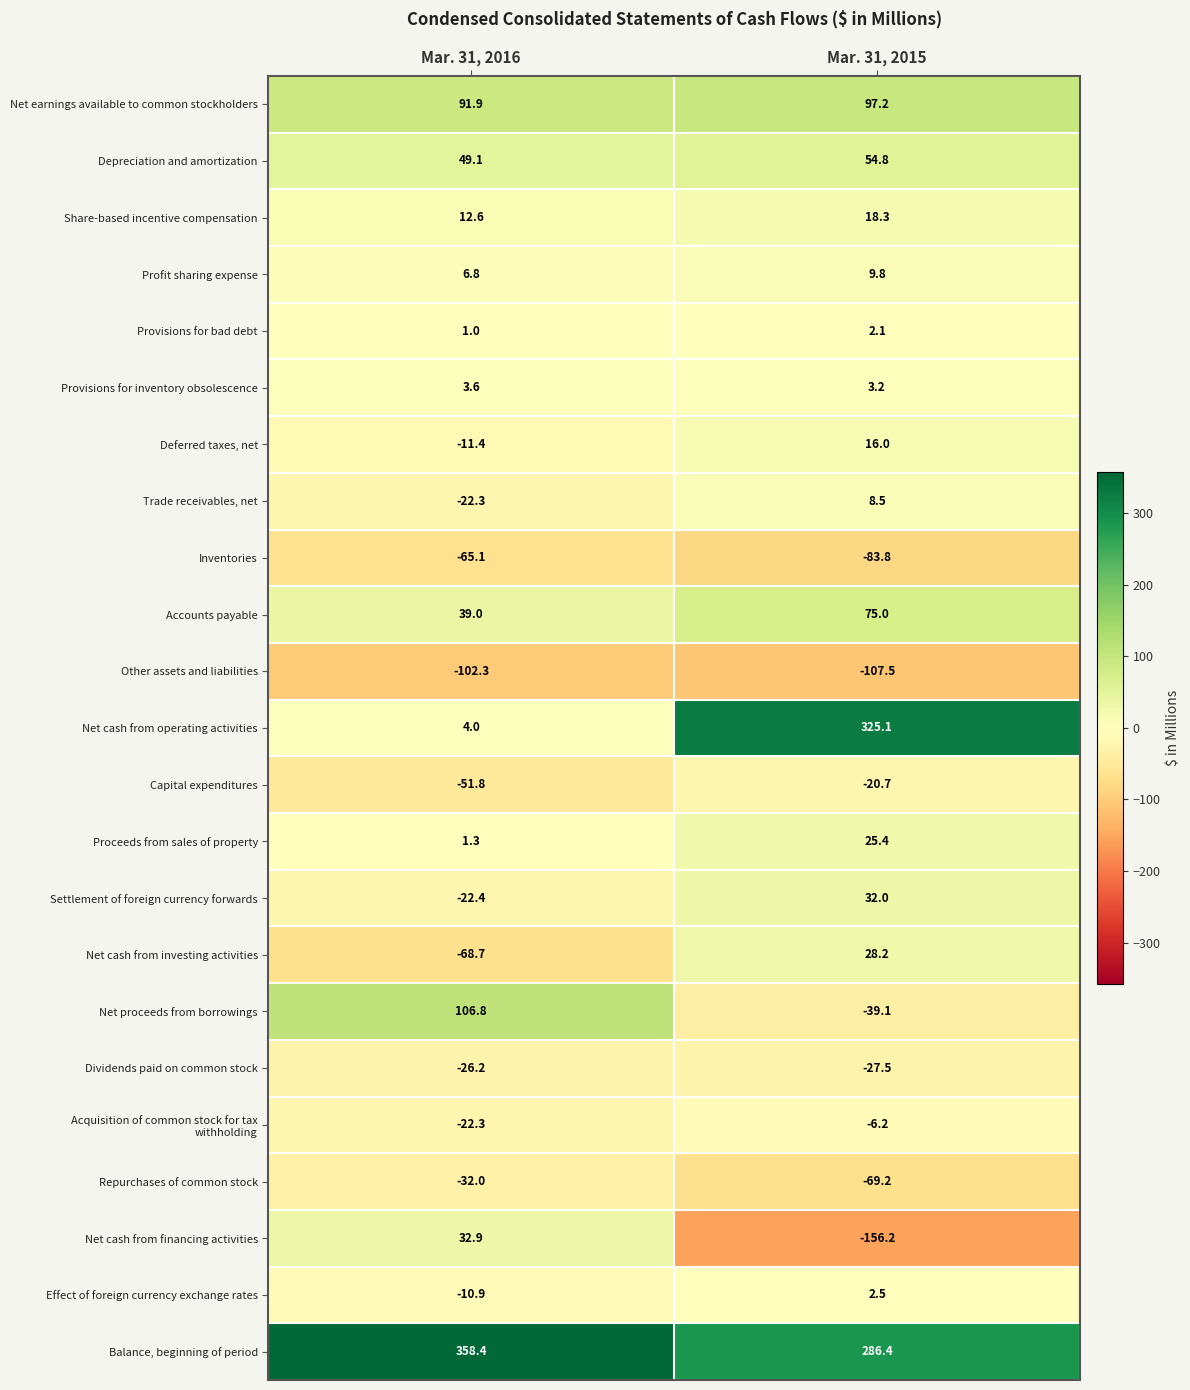

At how many categories does at least one series exceed 57?

2